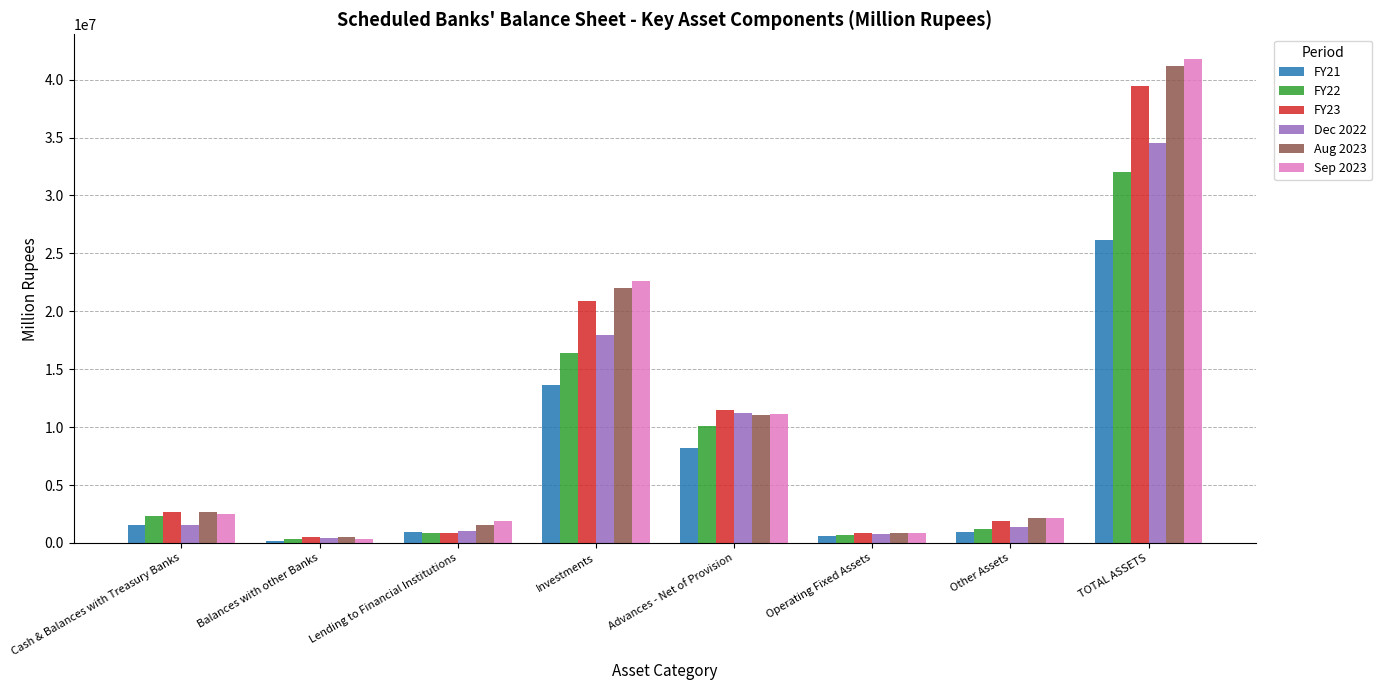

At which category is the sum across all series the highest?

TOTAL ASSETS